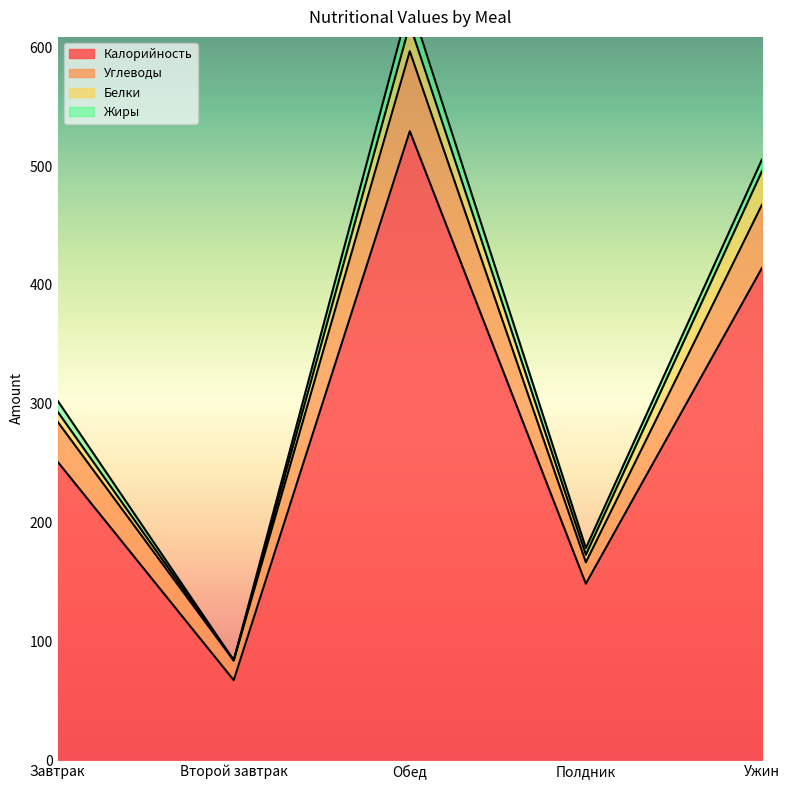

Is it true that Углеводы equals 467.4 at Ужин?

True